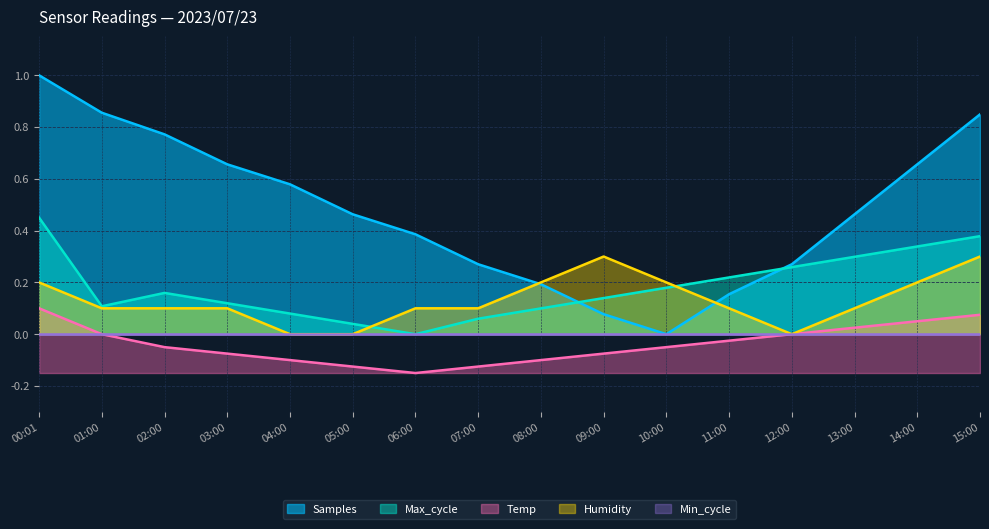

True or false: Samples and Temp intersect in this chart.

False